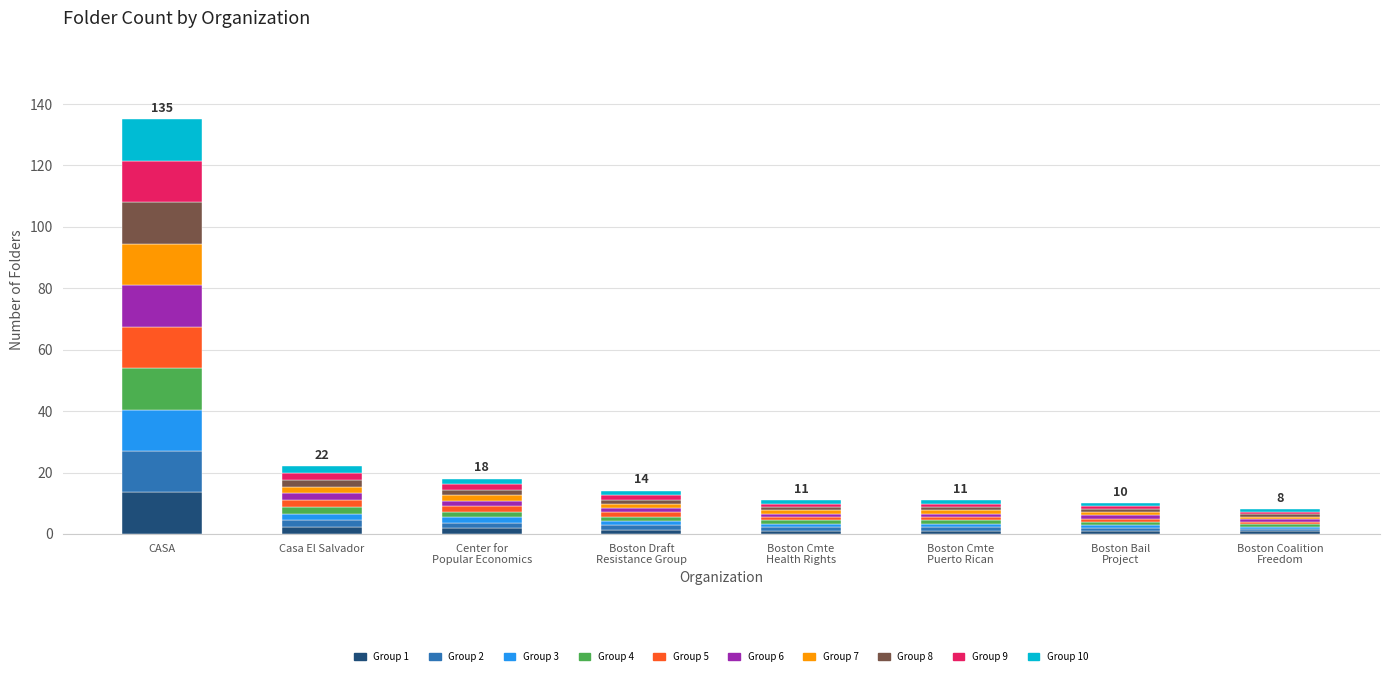

At which category is the sum across all series the highest?

CASA